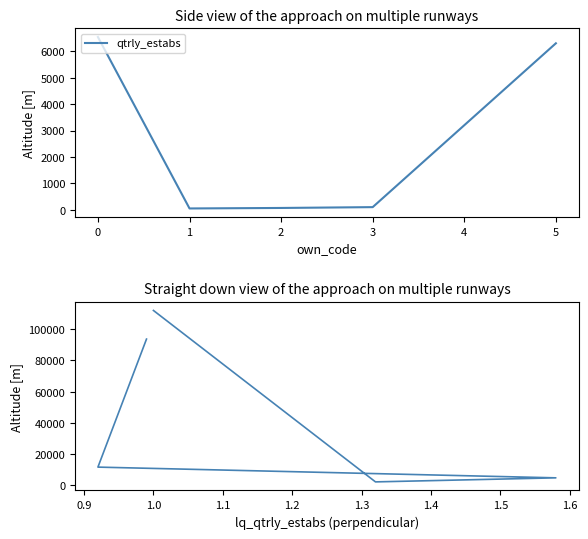

How many lines are shown in the chart?

2